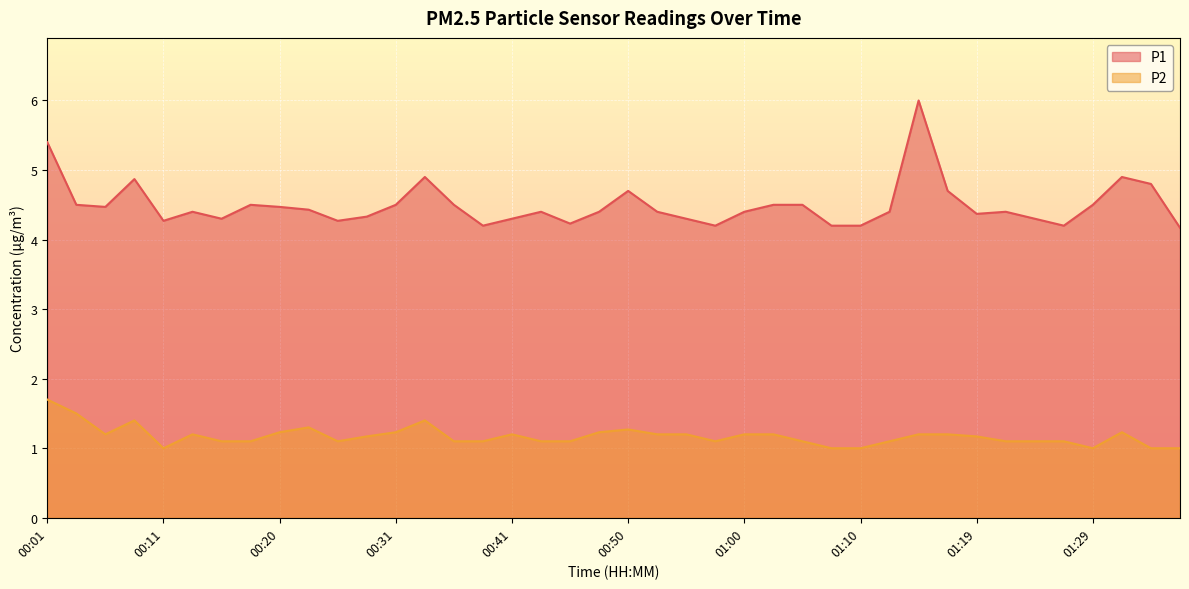

Reading left to right, list all the values displayed in this chart.

P1: 5.4	4.5	4.5	4.9	4.3	4.4	4.3	4.5	4.5	4.4	4.3	4.3	4.5	4.9	4.5	4.2	4.3	4.4	4.2	4.4	4.7	4.4	4.3	4.2	4.4	4.5	4.5	4.2	4.2	4.4	6.0	4.7	4.4	4.4	4.3	4.2	4.5	4.9	4.8	4.2
P2: 1.7	1.5	1.2	1.4	1.0	1.2	1.1	1.1	1.2	1.3	1.1	1.2	1.2	1.4	1.1	1.1	1.2	1.1	1.1	1.2	1.3	1.2	1.2	1.1	1.2	1.2	1.1	1.0	1.0	1.1	1.2	1.2	1.2	1.1	1.1	1.1	1.0	1.2	1.0	1.0